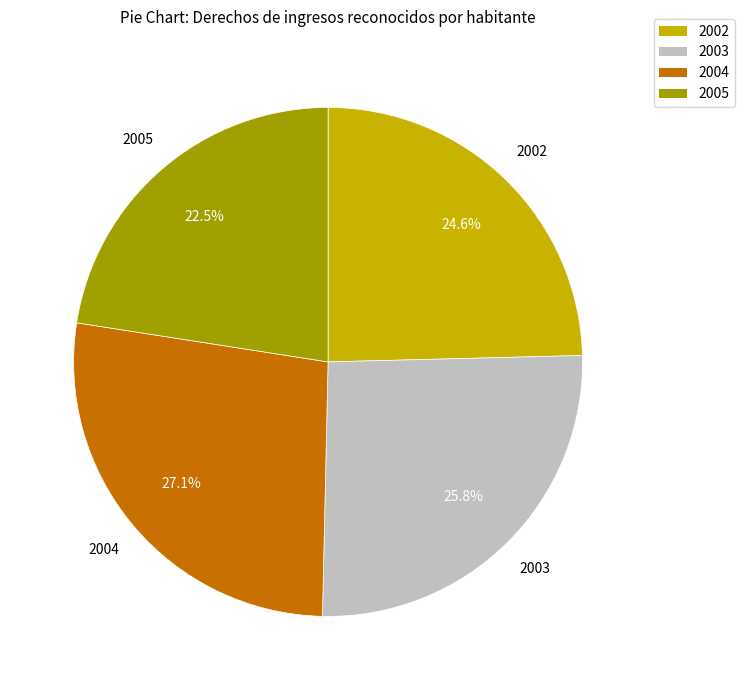

To the nearest percent, what is the difference between the 2005 and 2003 slice percentages?

3%